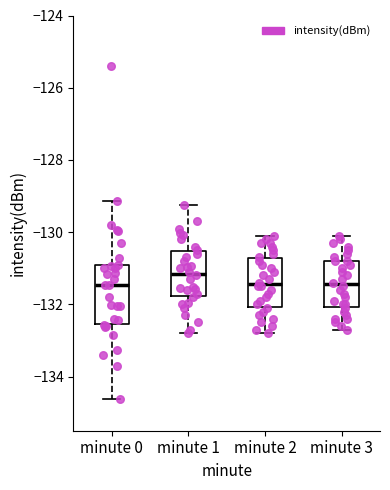

Reading left to right, transcribe this box plot: for each box, give where its median line is, the range the box spans, and where its two whiskers end, as read against the y-axis. The values are not printed on the chart, so give them approximately, as read against the axis.

minute 0: median -131.4, box -132.6 to -131.0, whiskers -134.6 to -129.2
minute 1: median -131.2, box -131.8 to -130.6, whiskers -132.8 to -129.2
minute 2: median -131.4, box -132.0 to -130.8, whiskers -132.8 to -130.0
minute 3: median -131.4, box -132.0 to -130.8, whiskers -132.6 to -130.0